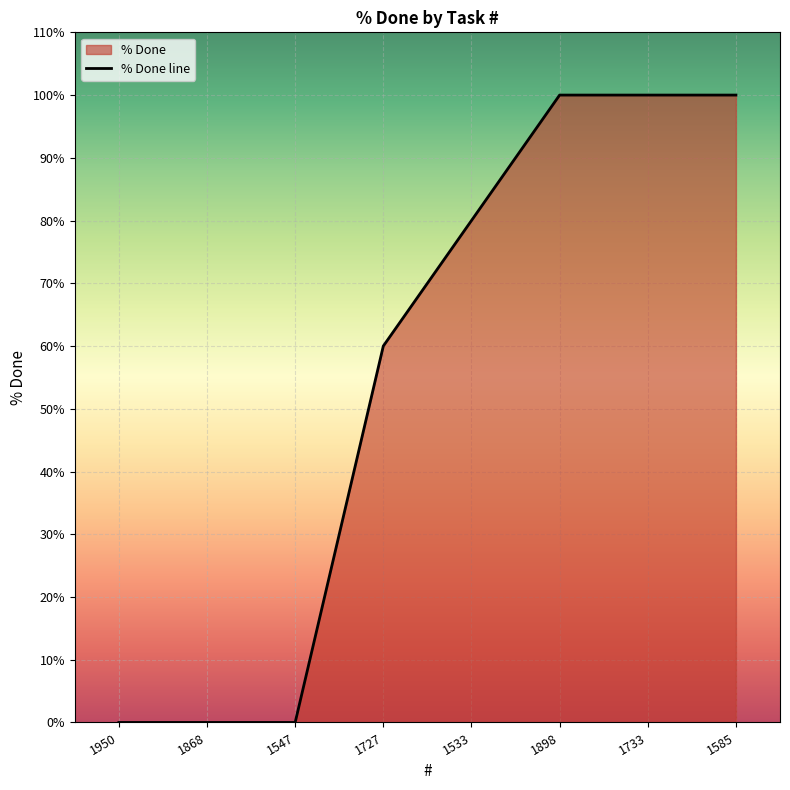

The chart shows a value of 44 at 1585. True or false?

False